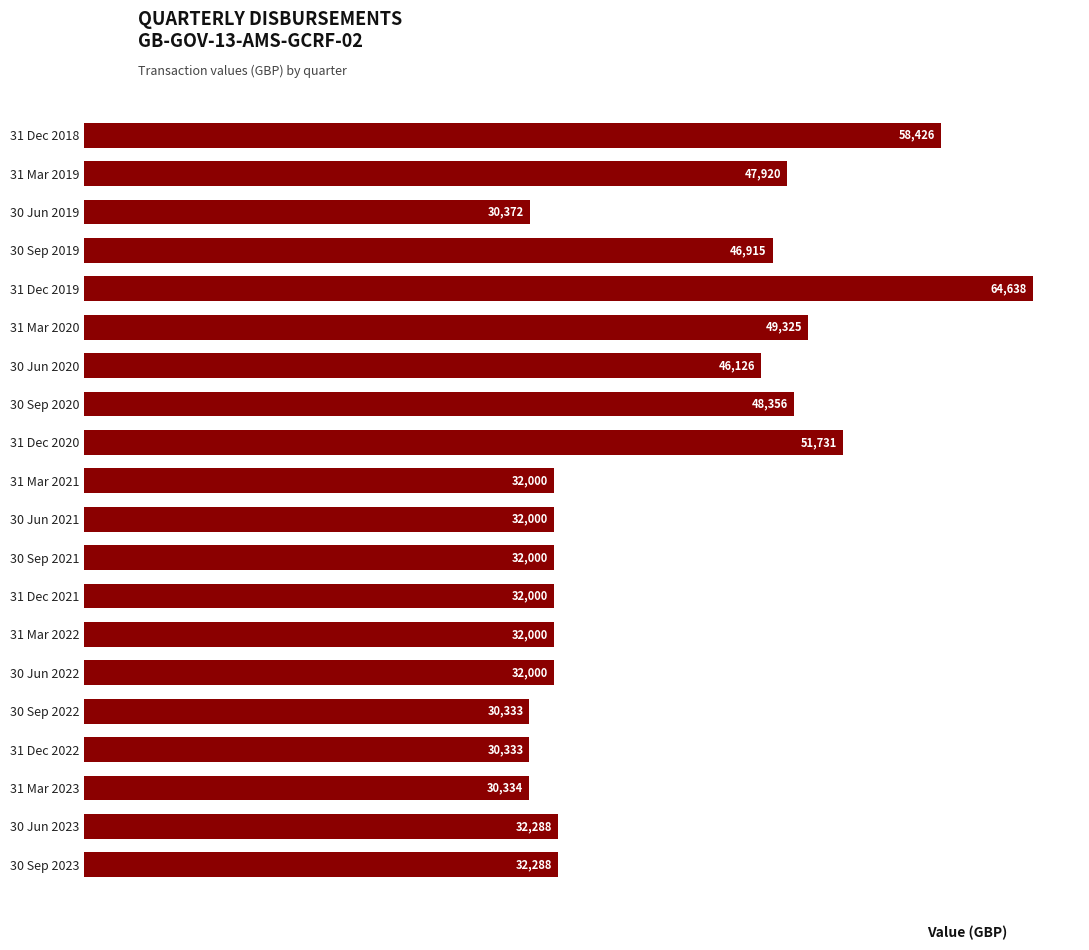

At which category does the chart reach its peak across all series?

31 Dec 2019